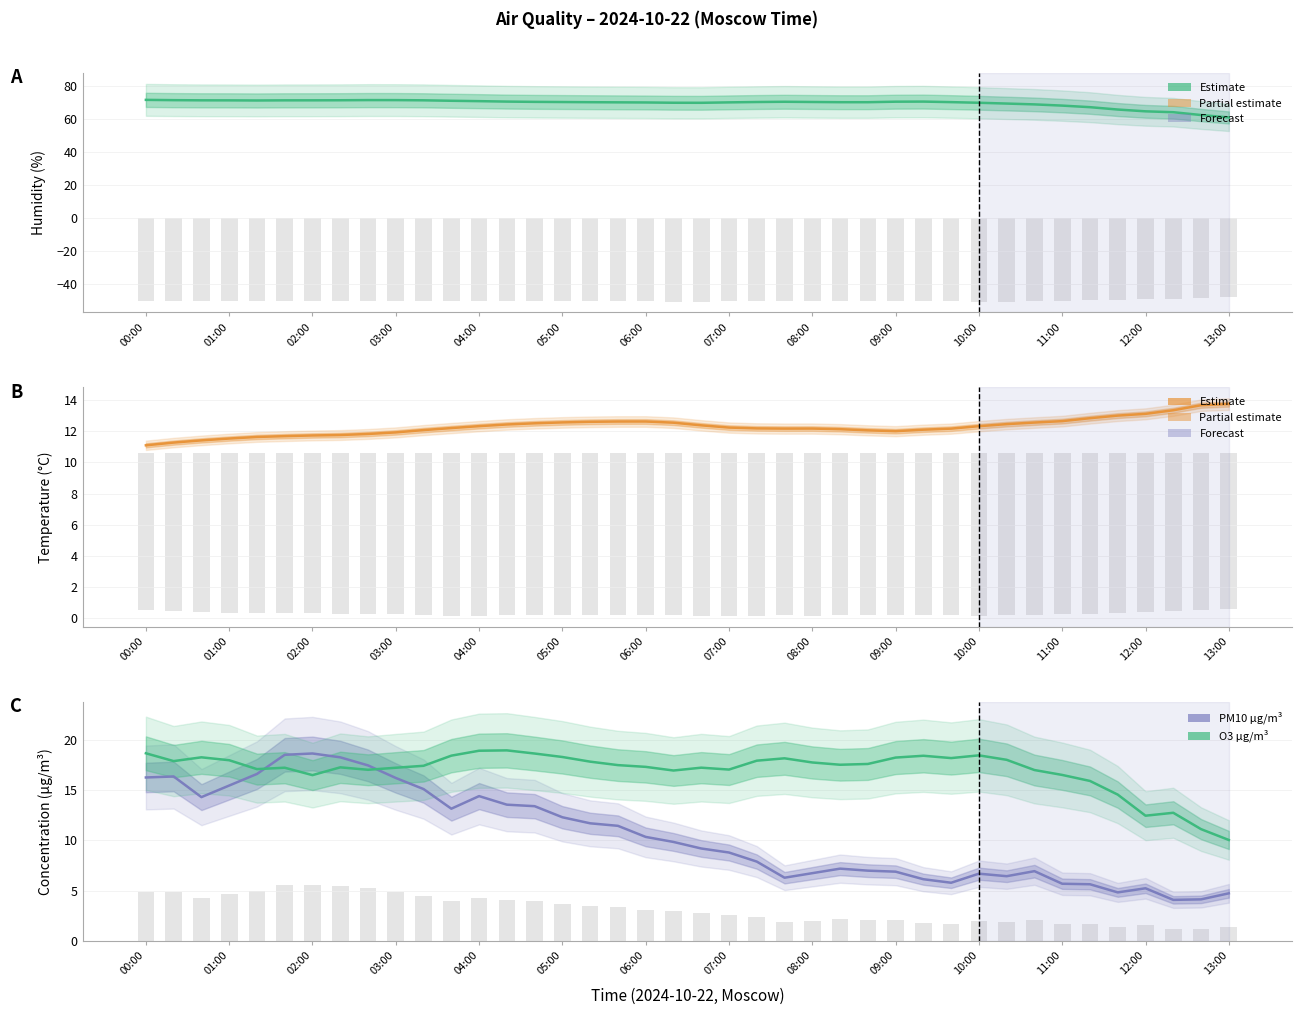

How many data points in HUMIDITY % are less than 70?

12